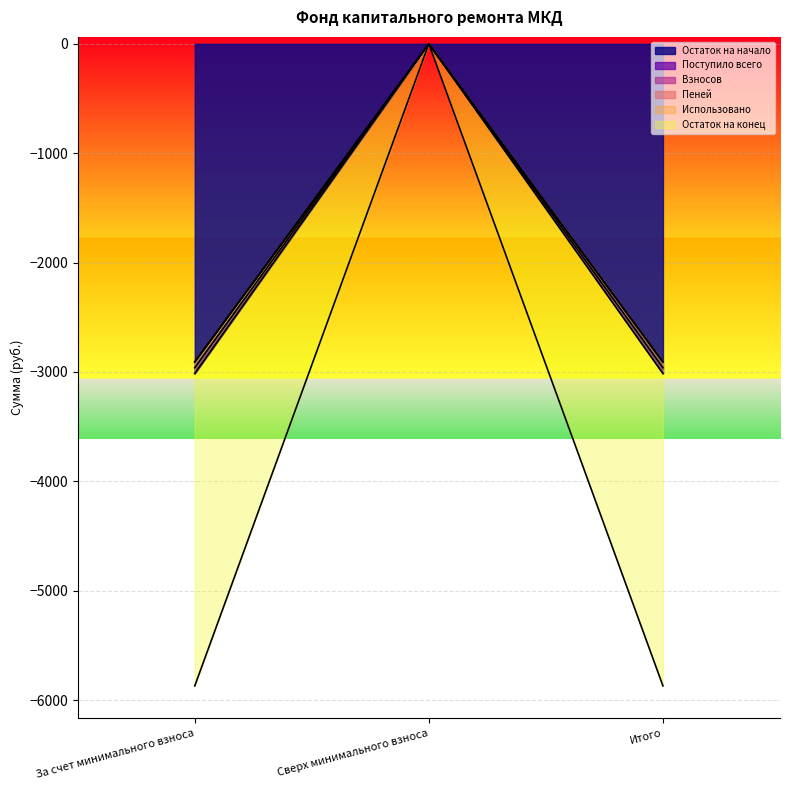

Where is Пеней nearest to the value -2934?

Сверх минимального взноса